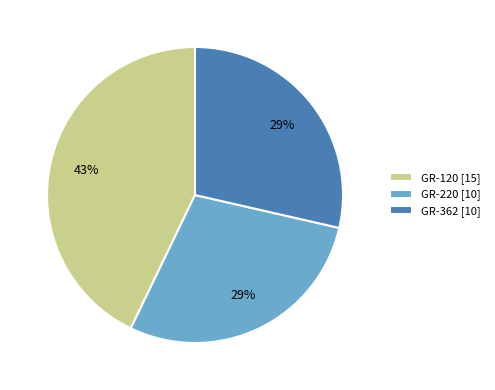

Which has a higher value, GR-220 or GR-120?

GR-120